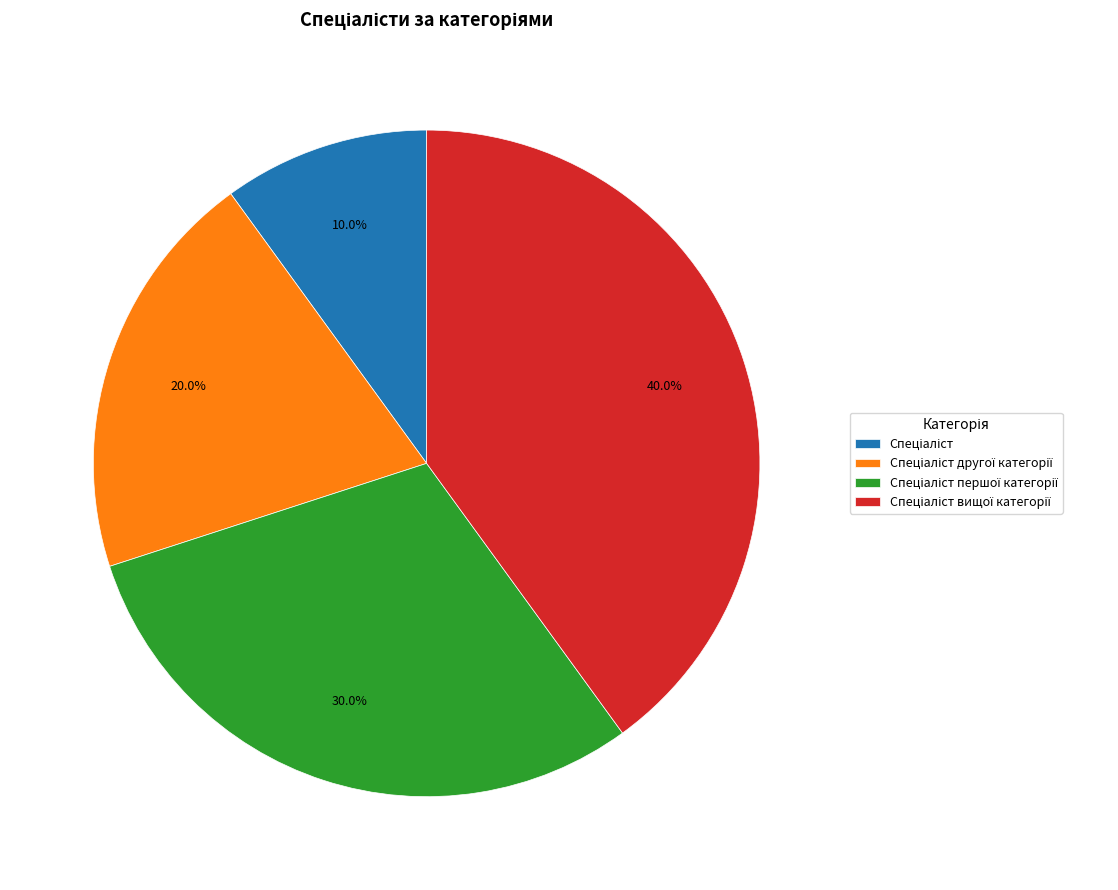

Is there a majority slice in this chart?

No